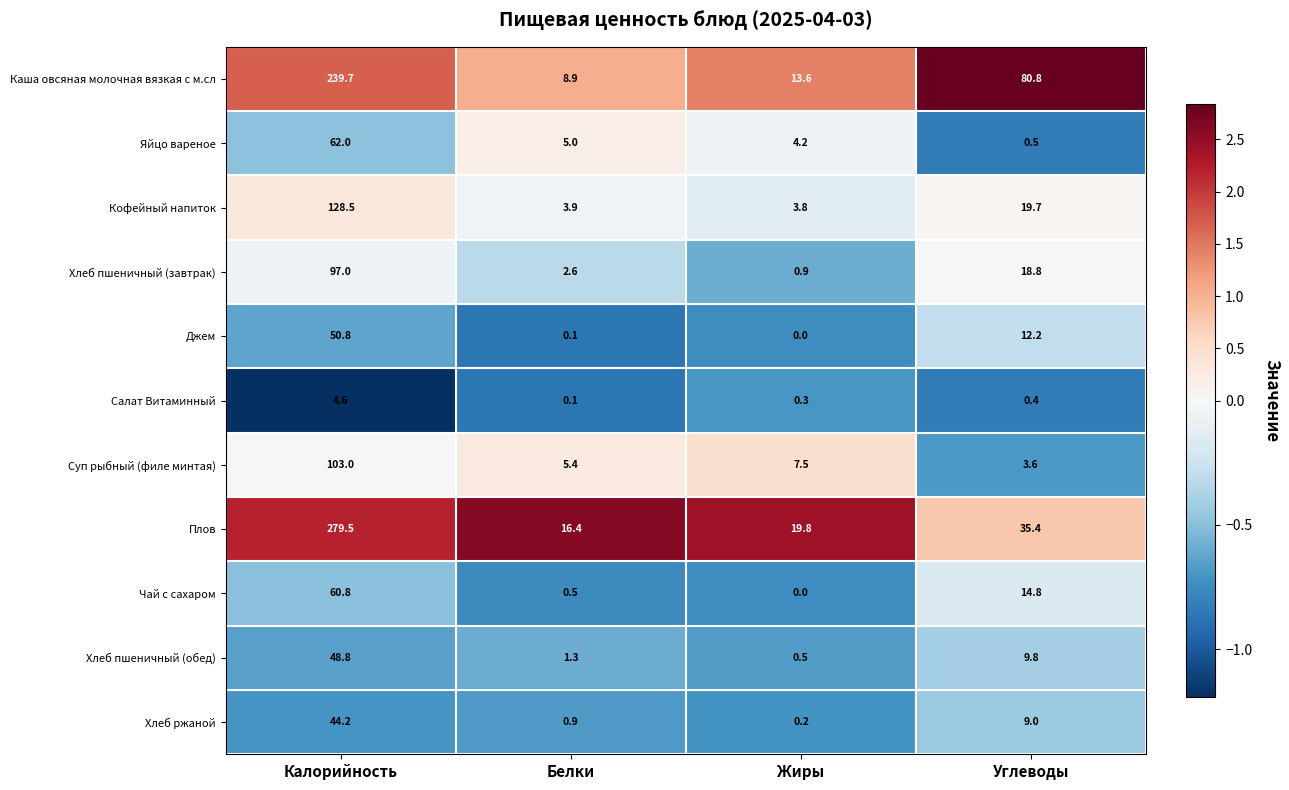

At how many categories does at least one series exceed 1?

4